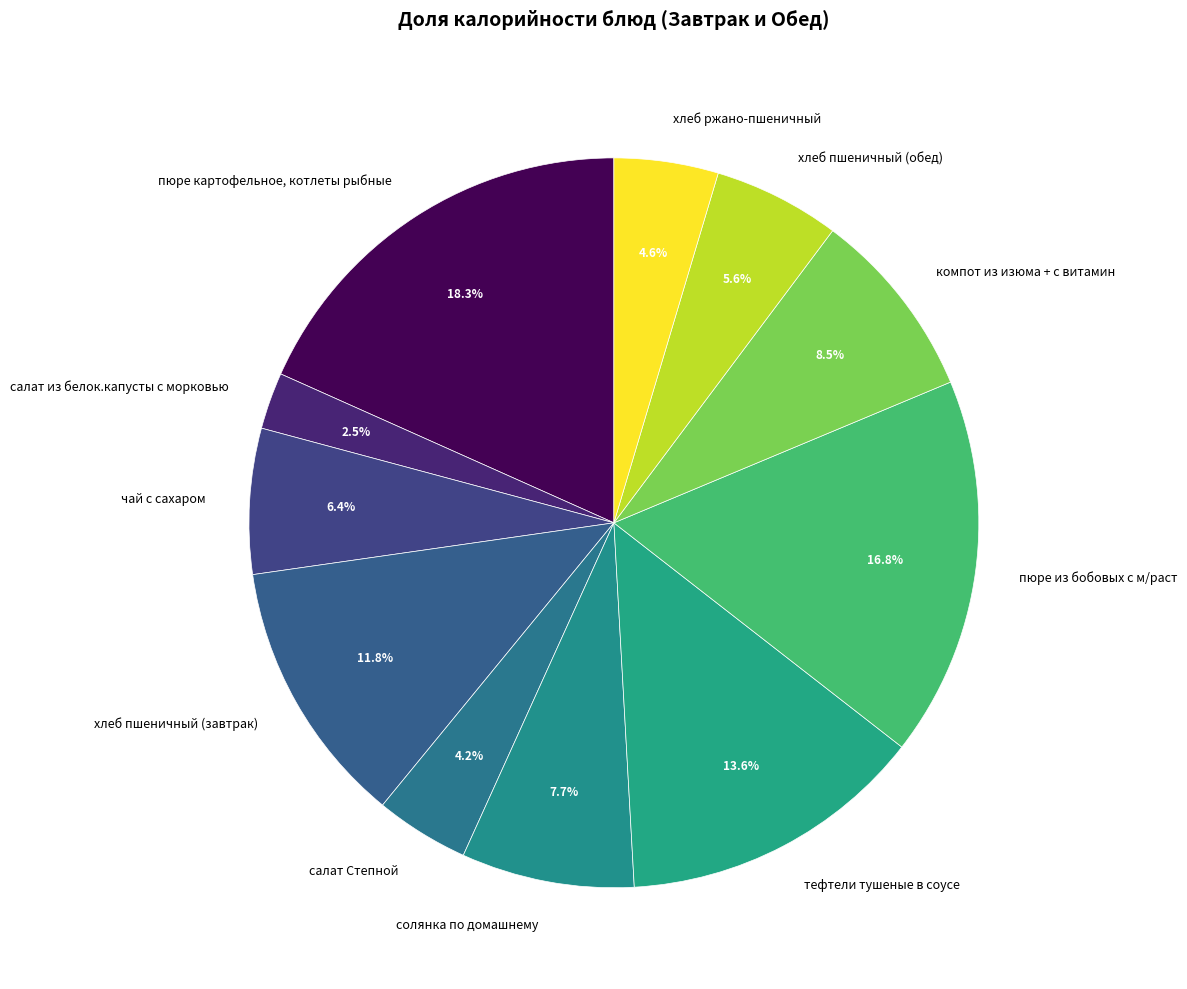

Does any single category account for the majority?

No